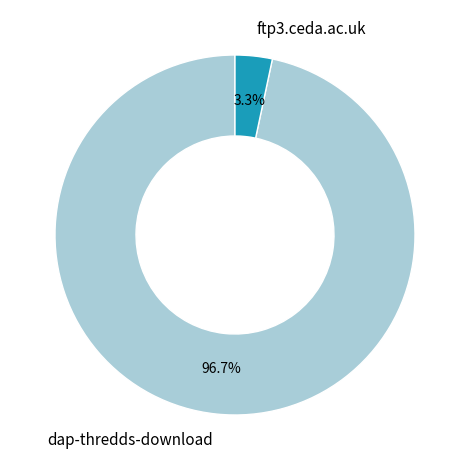

Between dap-thredds-download and ftp3.ceda.ac.uk, which is larger?

dap-thredds-download